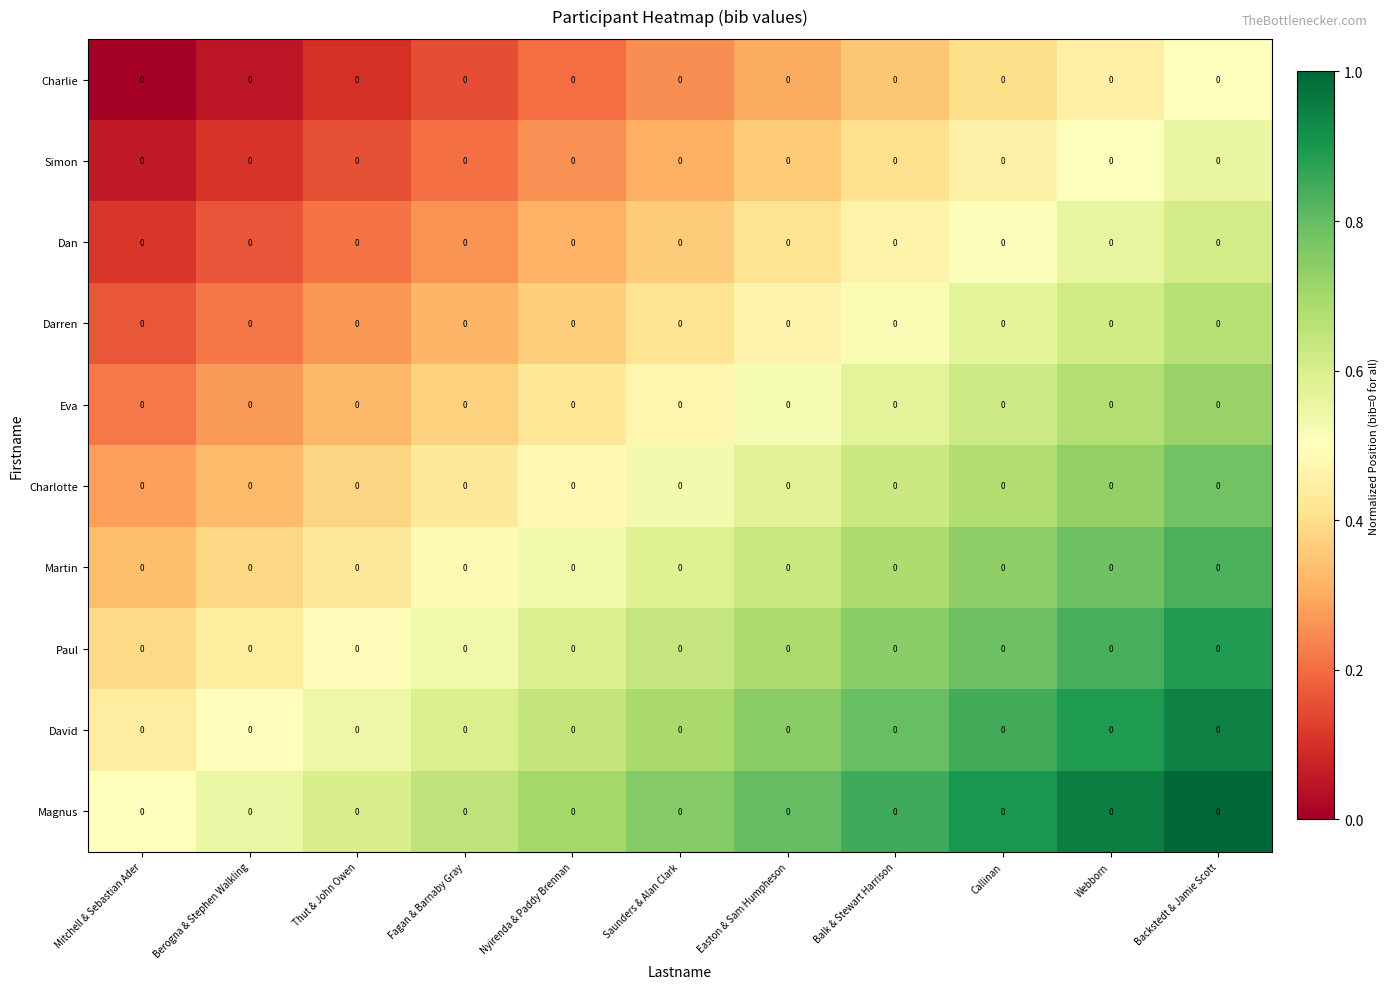

At which label does David reach its minimum?

Mitchell & Sebastian Ader